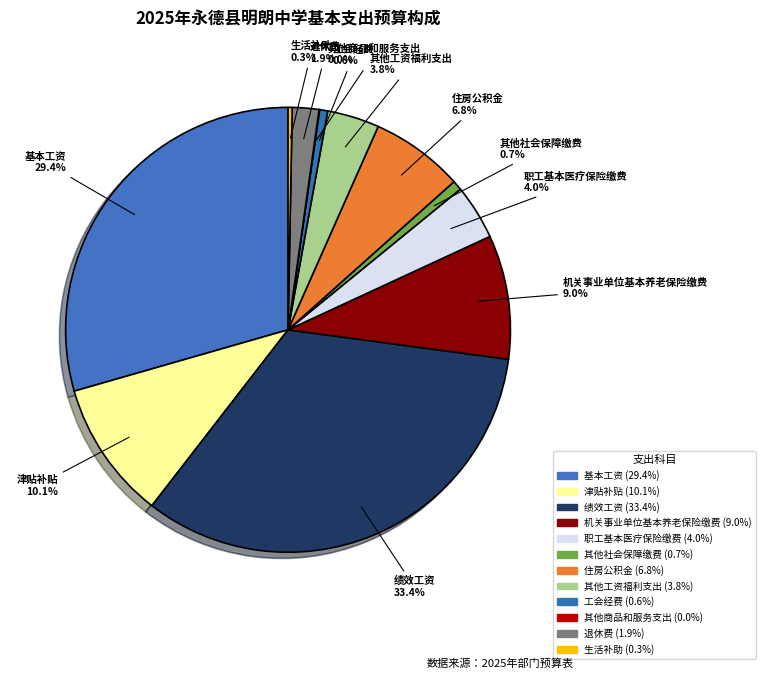

Does any single category account for the majority?

No